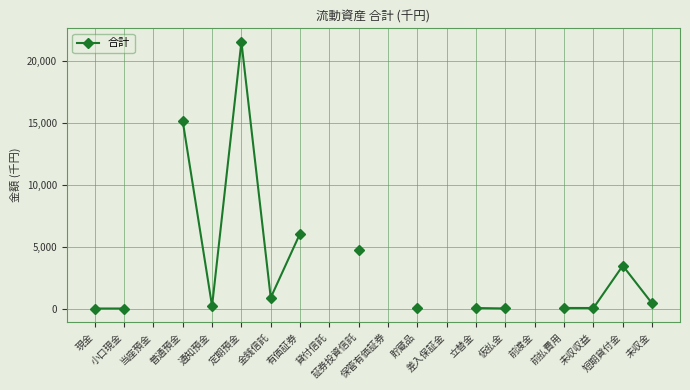

How many interior local peaks (higher than both neighbors) does the data have?

2